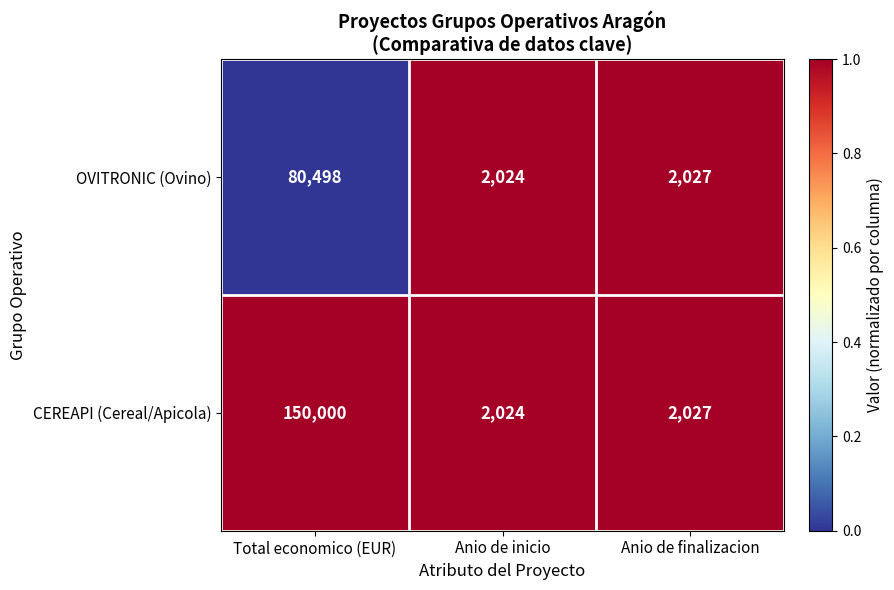

Reading right to left, what are all the values shown in this chart?

OVITRONIC (Ovino): 2027	2024	80498
CEREAPI (Cereal/Apicola): 2027	2024	150000